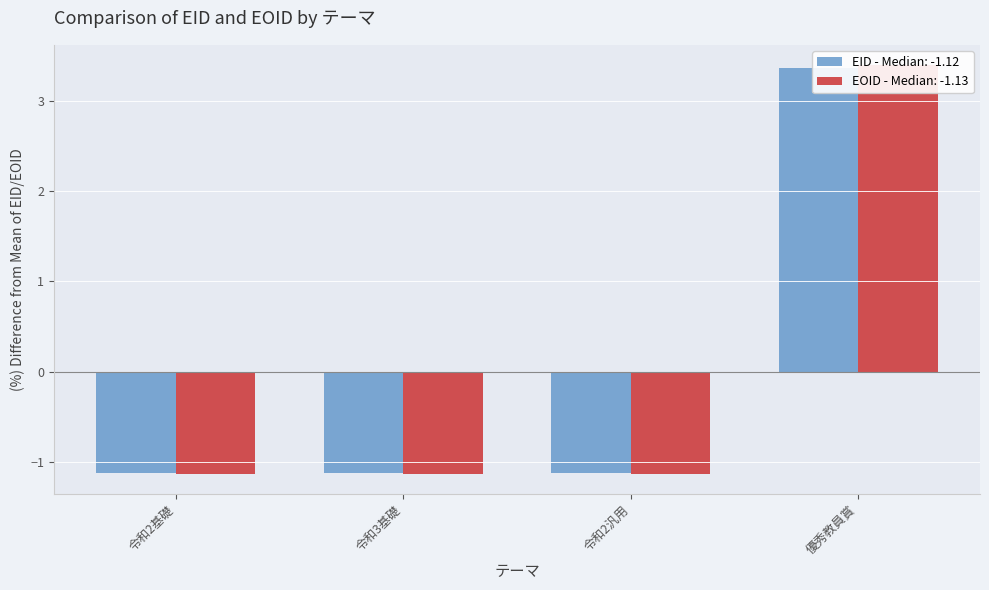

What is the approximate value of EOID at 令和2汎用?

-1.1